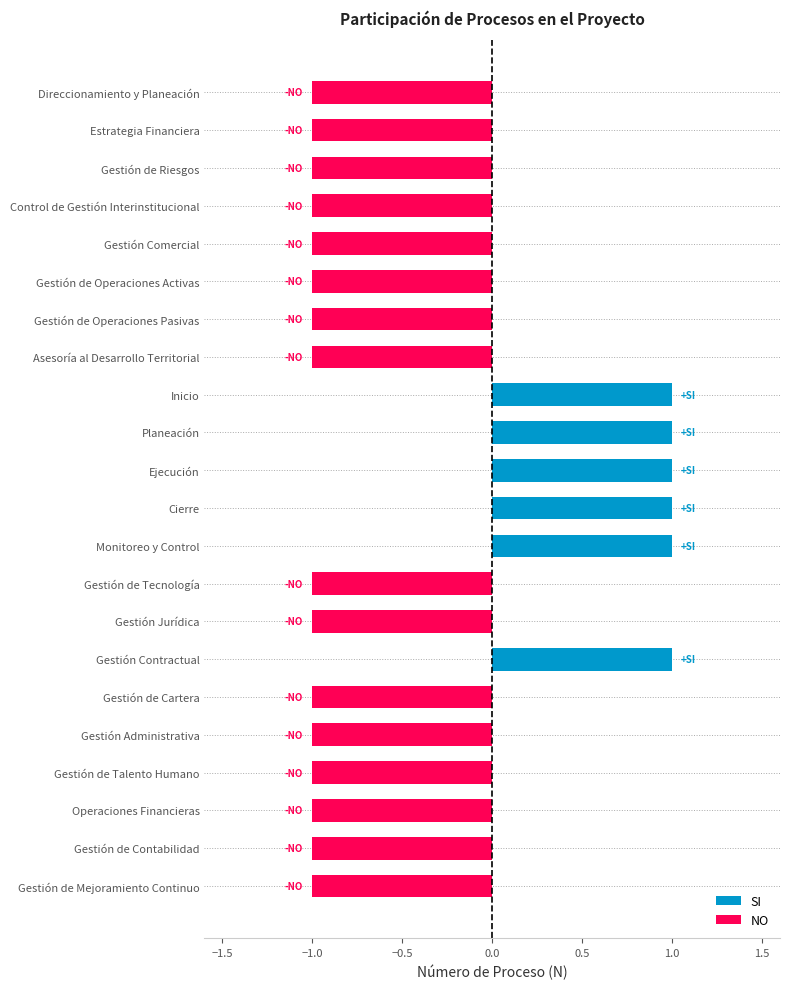

Is it true that NO equals 0 at Planeación?

False